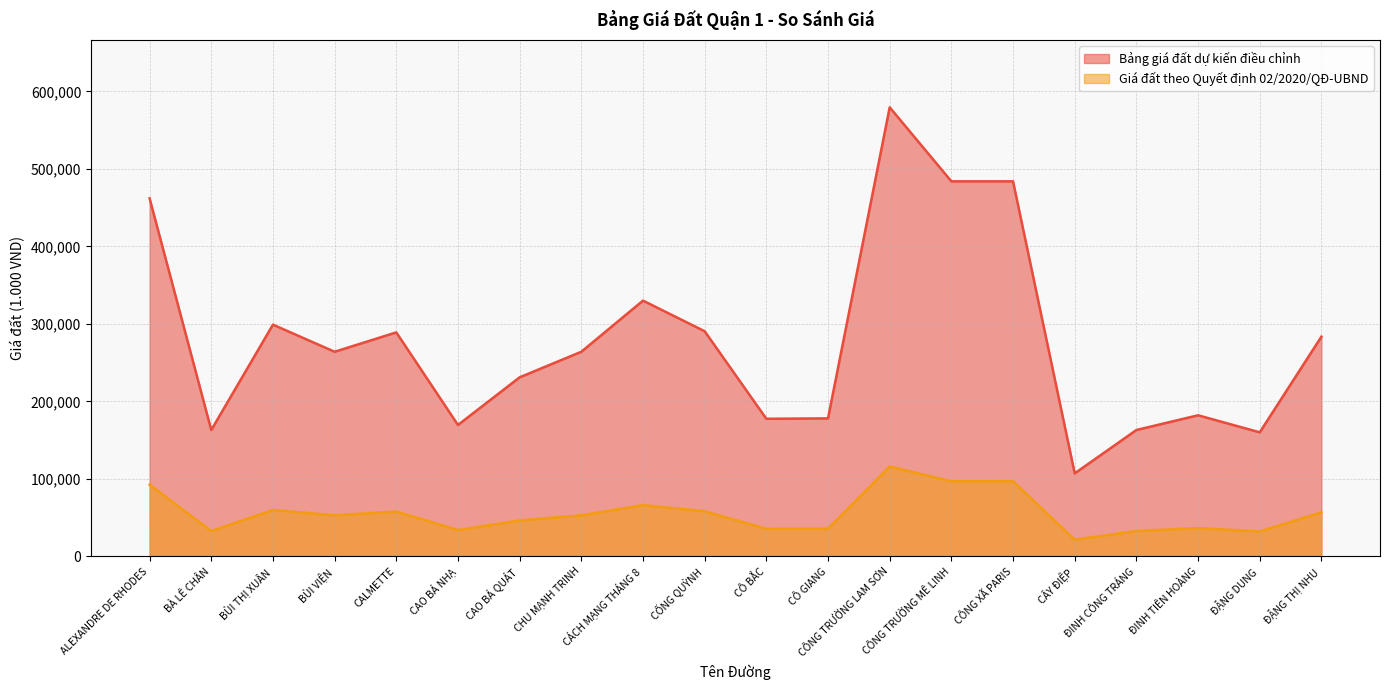

Which series changed the most between CÔNG XÃ PARIS and ĐINH CÔNG TRÁNG?

Bảng giá đất dự kiến điều chỉnh